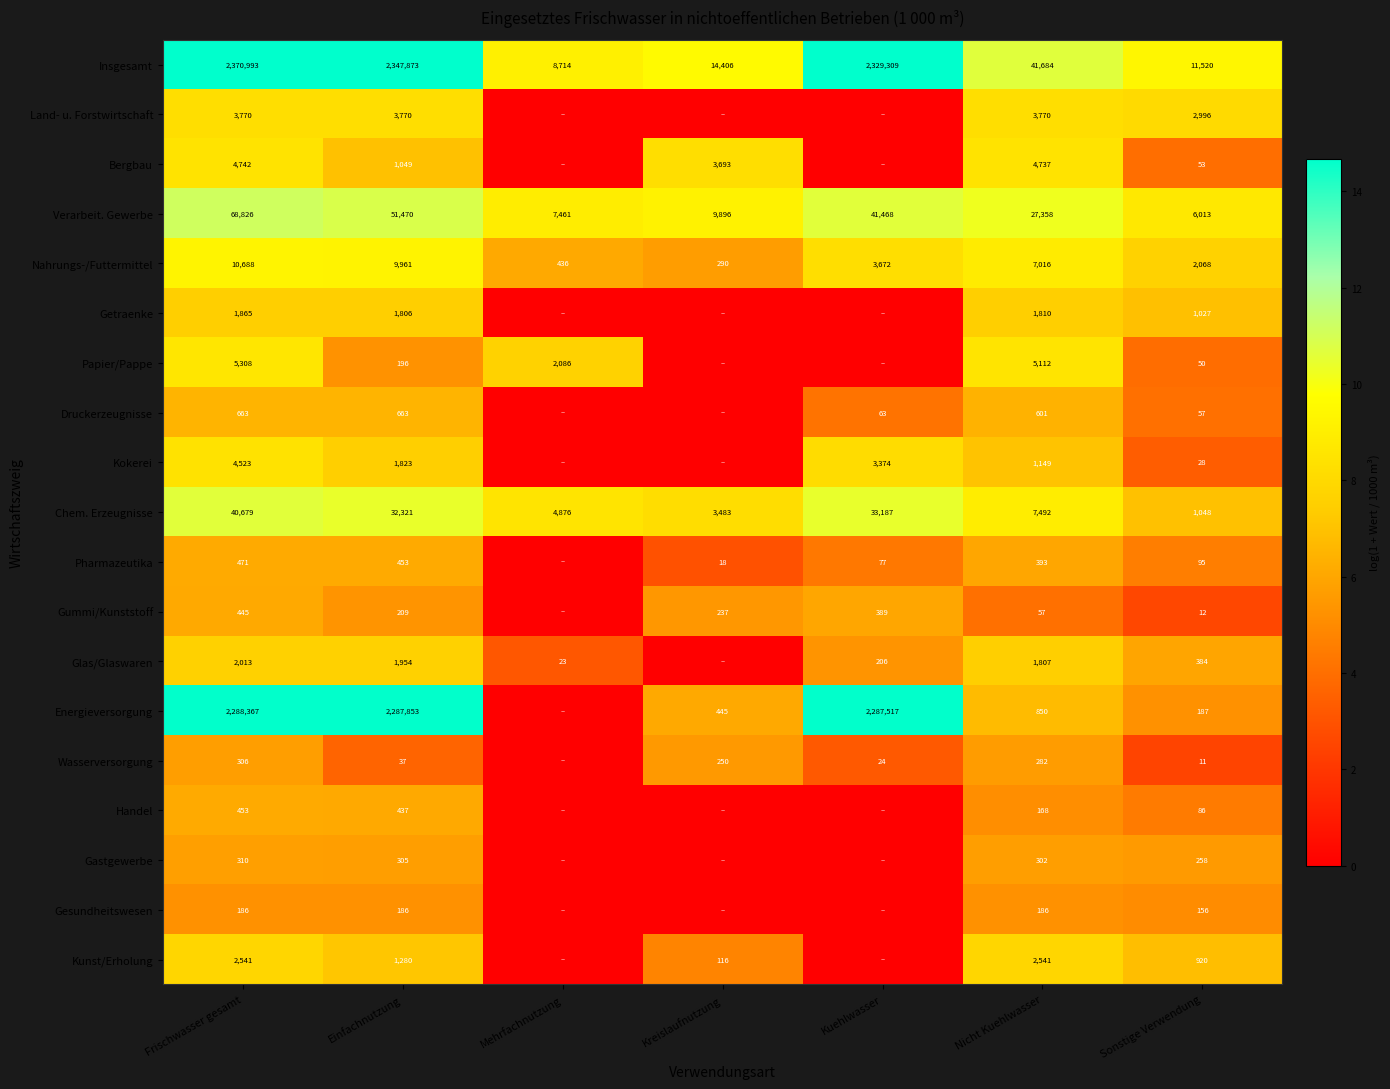

At how many categories does at least one series exceed 9?

7